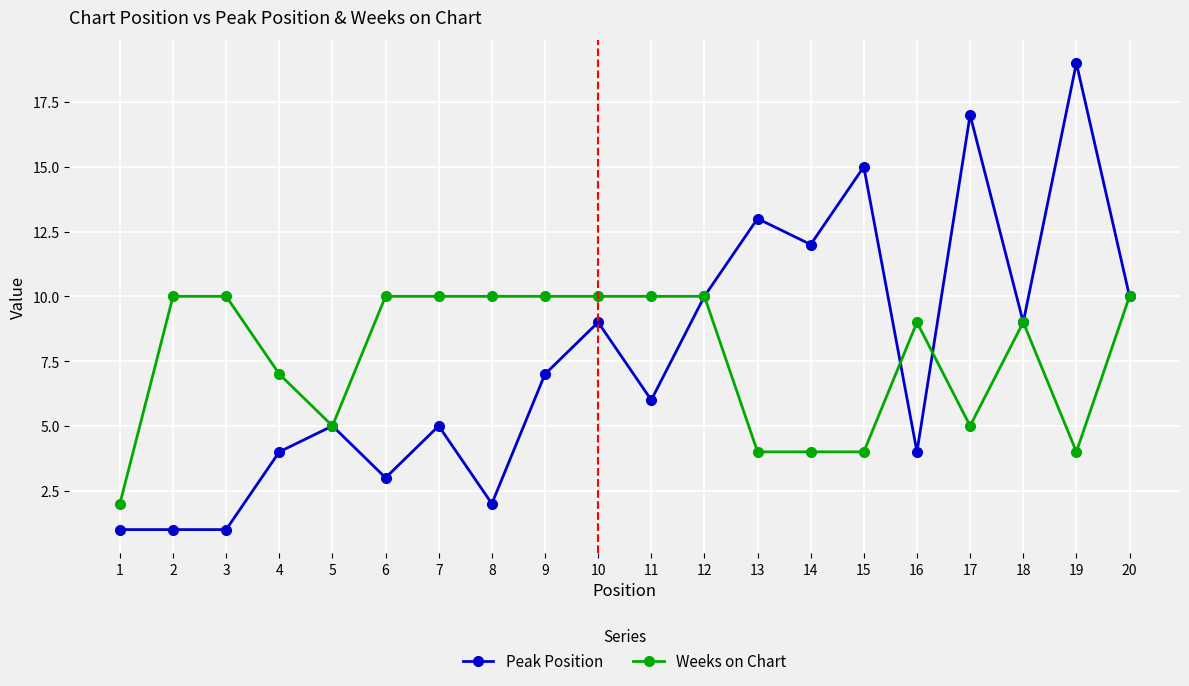

Reading left to right, transcribe all the data shown in this chart.

Peak Position: 1	1	1	4	5	3	5	2	7	9	6	10	13	12	15	4	17	9	19	10
Weeks on Chart: 2	10	10	7	5	10	10	10	10	10	10	10	4	4	4	9	5	9	4	10